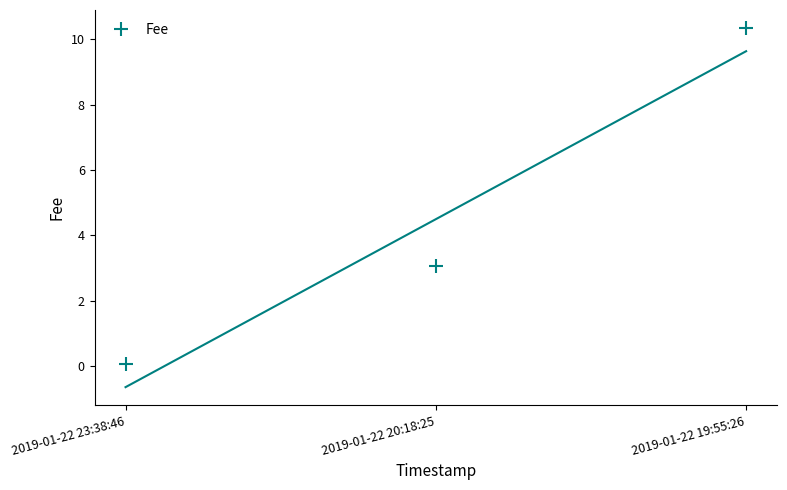

What is the difference between the maximum and minimum values?

10.3